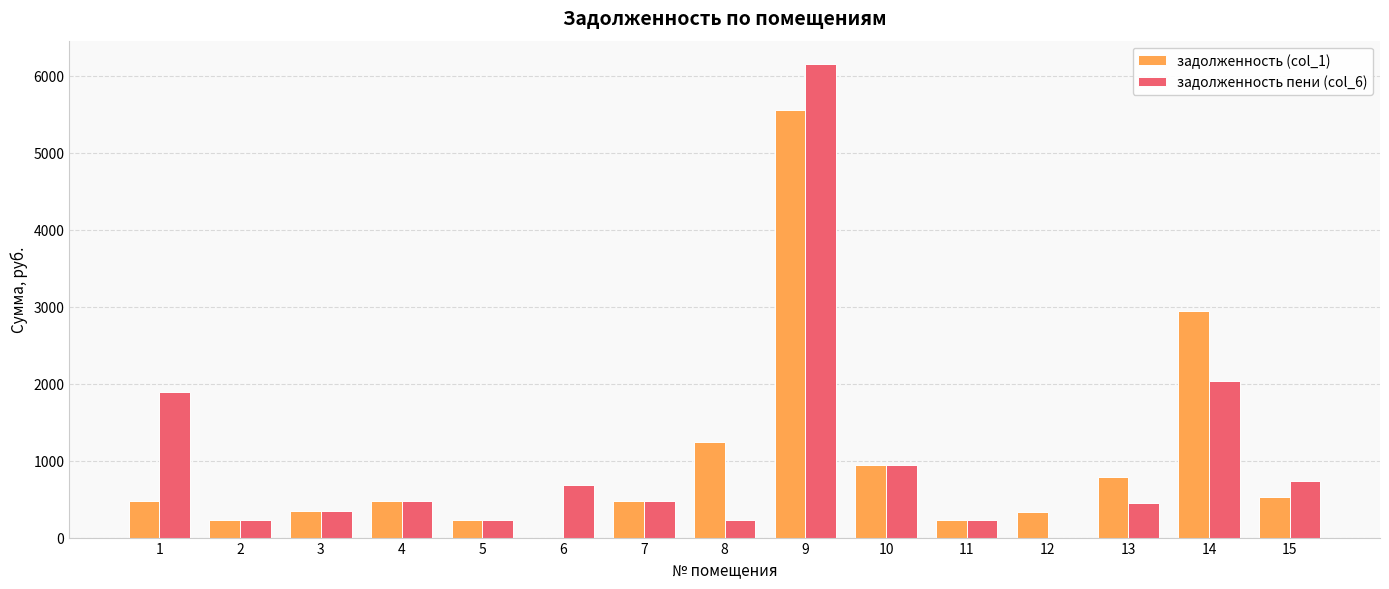

Which category has the highest value in the задолженность (col_1) series?

9